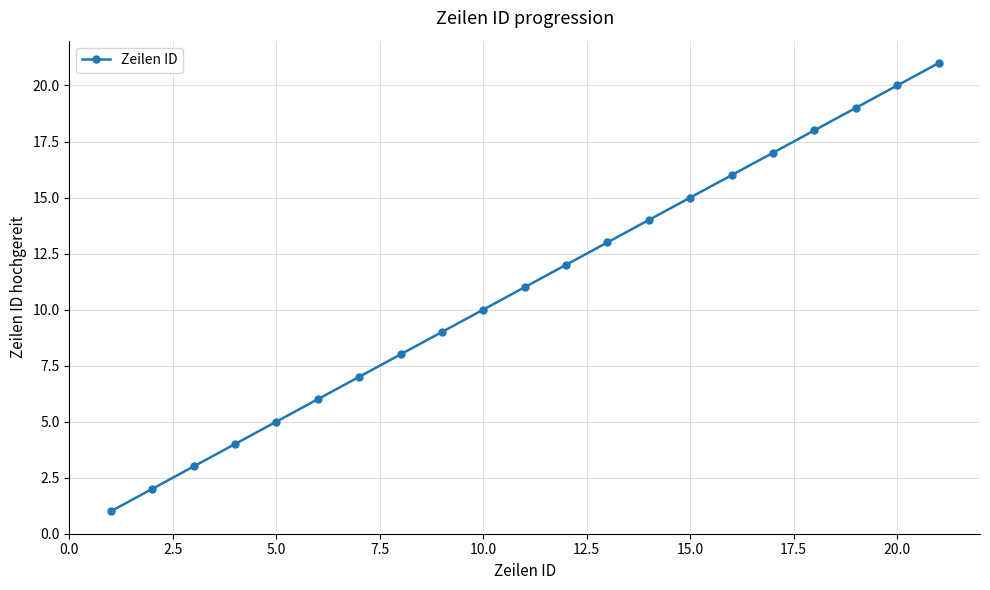

True or false: there are more than 1 points higher than both neighbors.

False